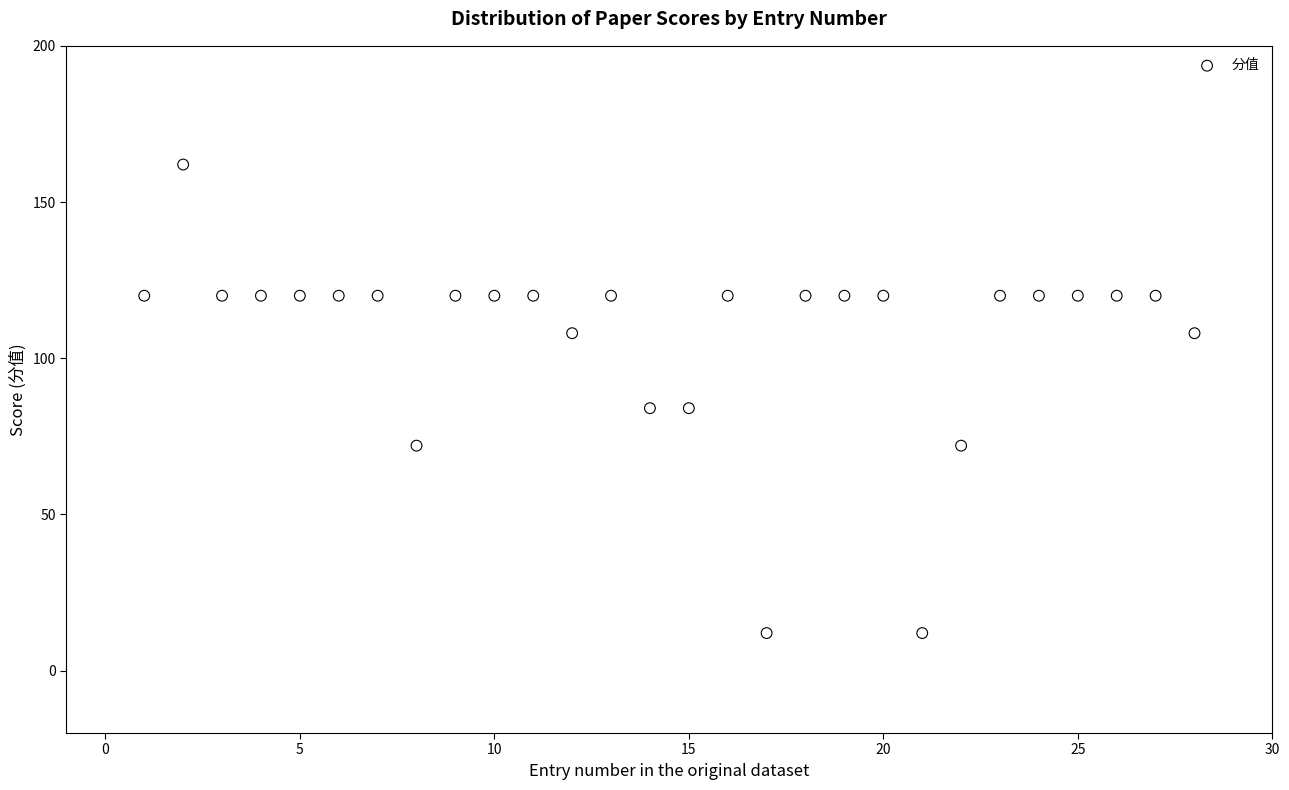

What is the range of Y values (max minus min)?

150